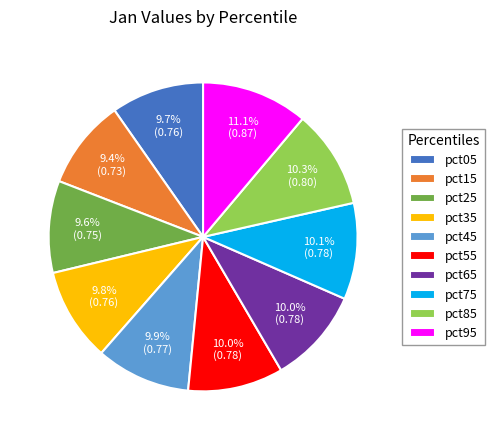

To the nearest percent, what portion does pct55 represent?

10%